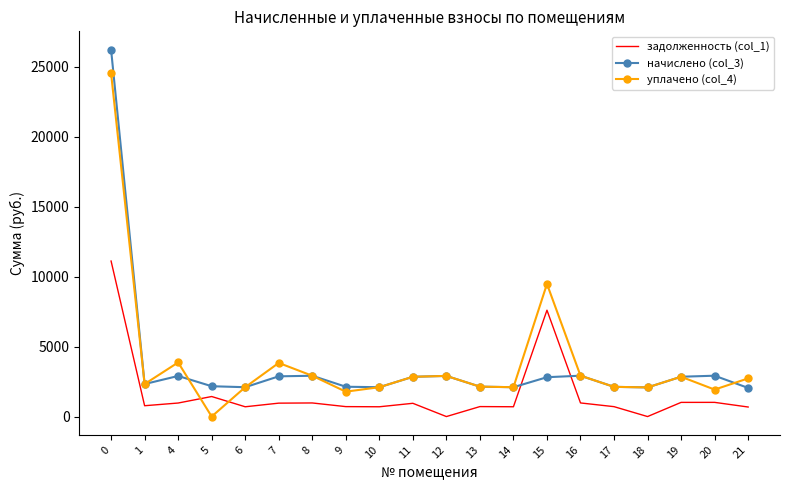

At how many categories does at least one series exceed 4579?

2